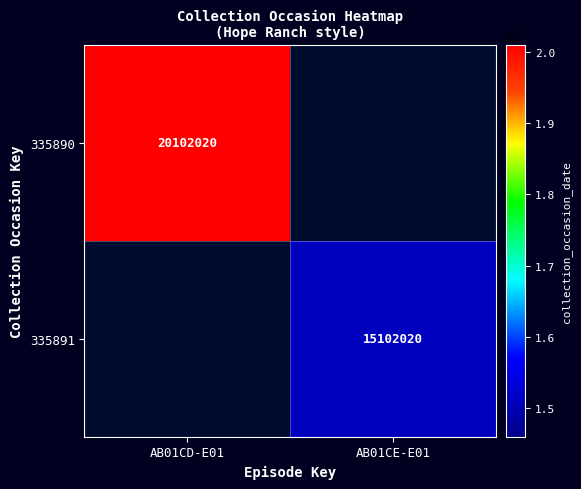

Is it true that 335891 equals 24503436 at AB01CE-E01?

False